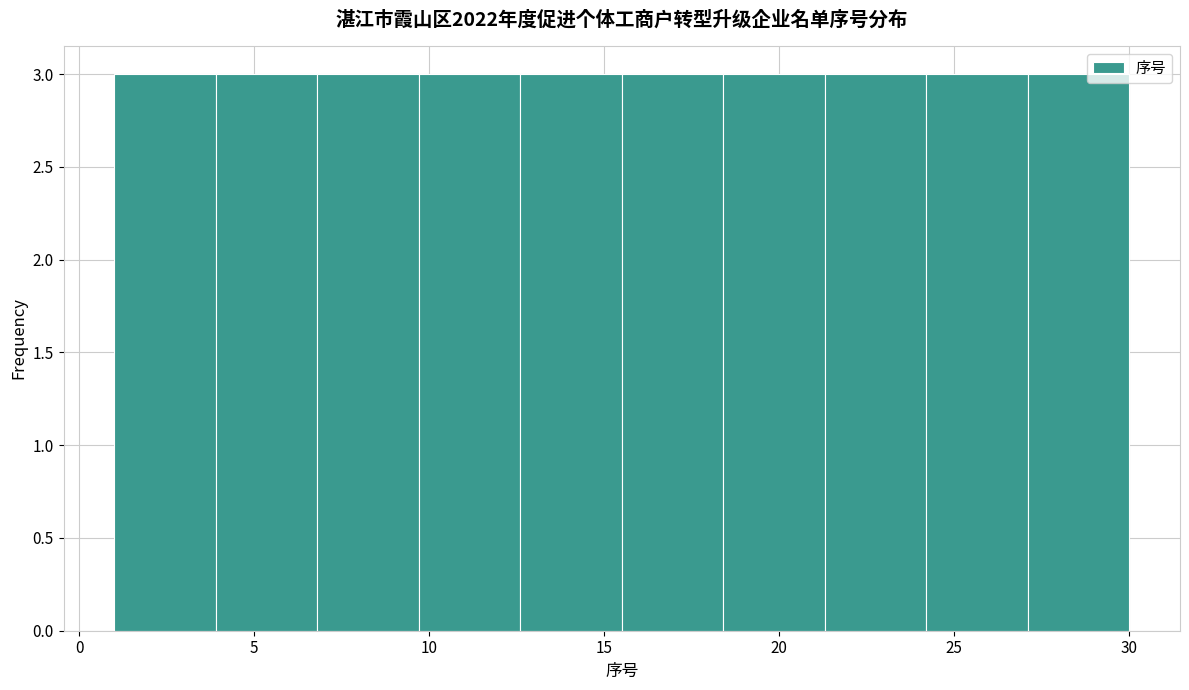

What is the height of the bar covering 24.2 to 27.1 on the x-axis? Neither the bar edges nor the heights are printed on the chart, so give them approximately, as read against the axes.

3